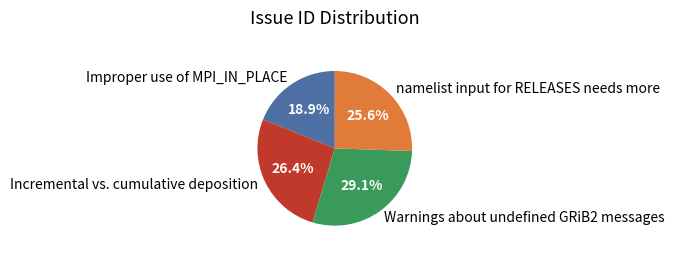

Between Warnings about undefined GRiB2 messages and Improper use of MPI_IN_PLACE, which is larger?

Warnings about undefined GRiB2 messages